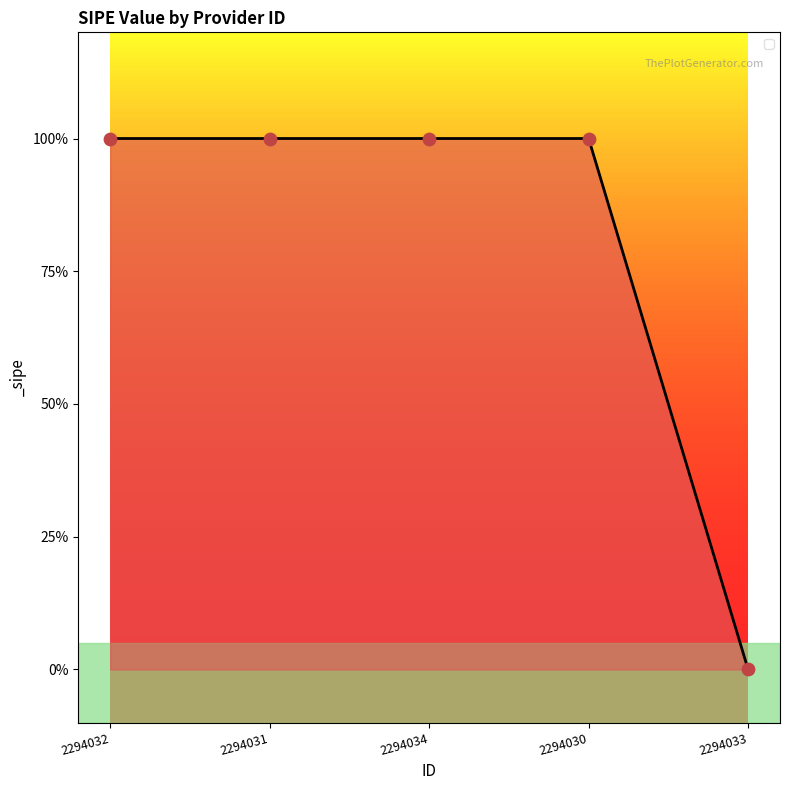

Which has a higher value, 2294032 or 2294030?

2294032